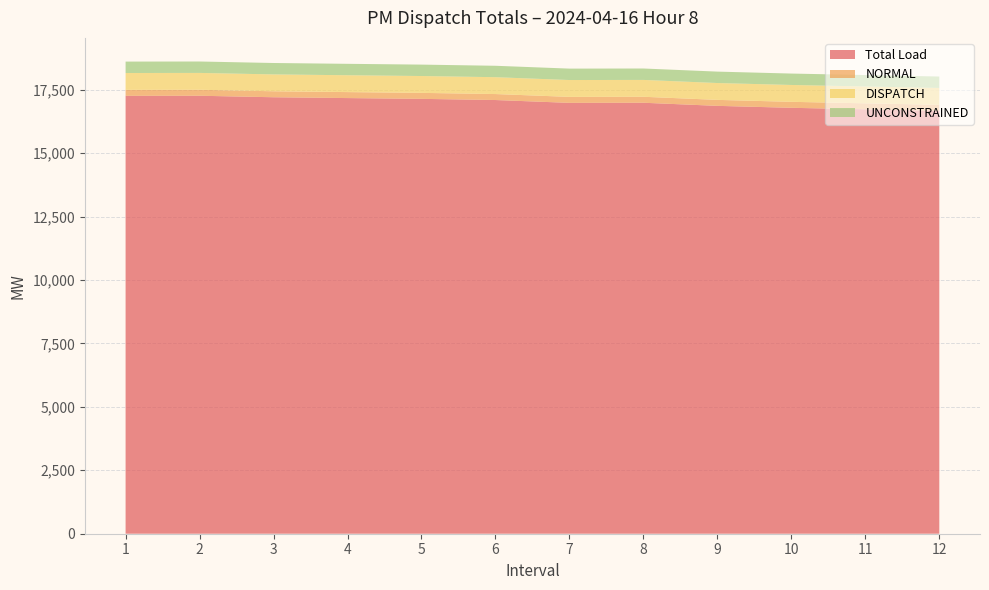

Reading left to right, list all the values displayed in this chart.

Total Load: 17259.6	17263.2	17204.2	17171.8	17140.8	17094.7	16982.8	16987.3	16864.7	16788.1	16728.6	16670.6
NORMAL: 235.7	235.7	235.7	235.7	235.7	235.7	235.7	235.7	235.7	235.7	235.7	235.7
DISPATCH: 664.3	664.3	664.3	664.3	664.3	664.3	664.3	664.3	664.3	664.3	664.3	664.3
UNCONSTRAINED: 450.0	450.0	450.0	450.0	450.0	450.0	450.0	450.0	450.0	450.0	450.0	450.0